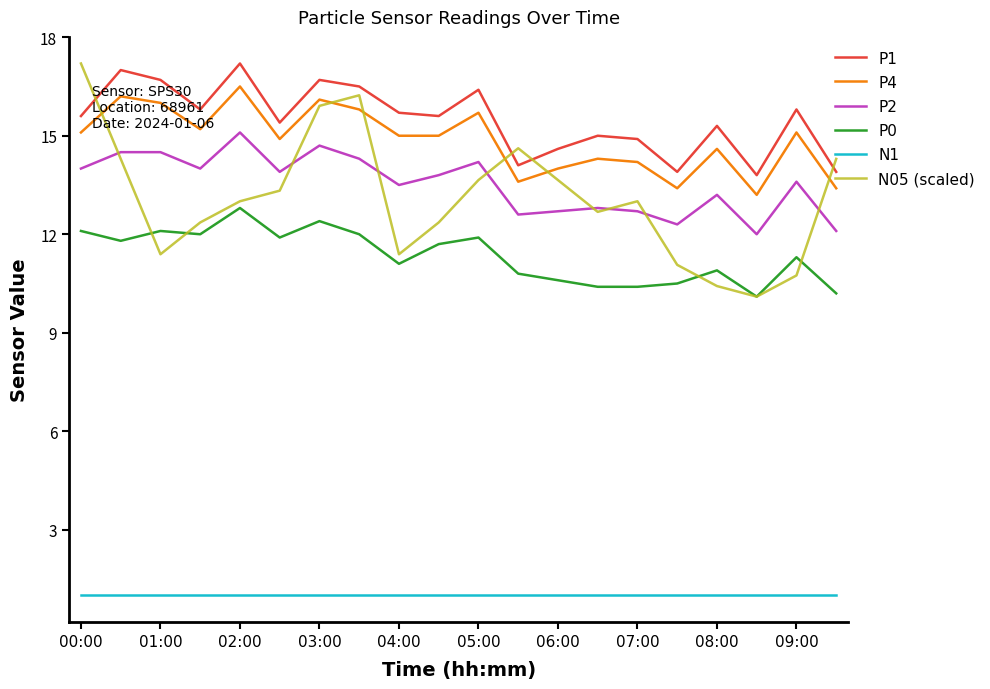

Which series has the widest spread of values?

N05 (scaled)